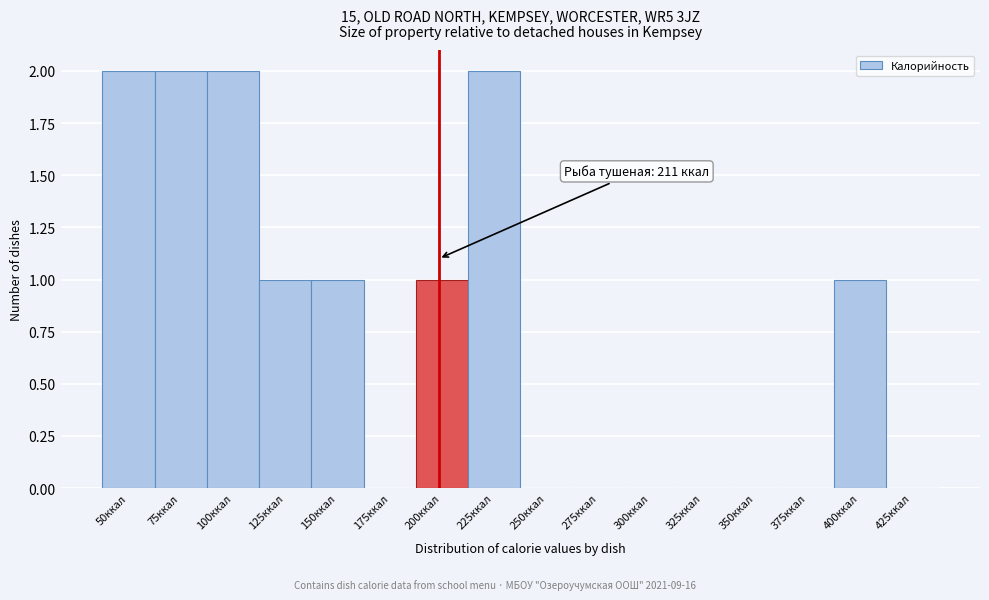

Reading left to right, what are all the values shown in this chart?

50ккал=2	75ккал=2	100ккал=2	125ккал=1	150ккал=1	175ккал=0	200ккал=1	225ккал=2	250ккал=0	275ккал=0	300ккал=0	325ккал=0	350ккал=0	375ккал=0	400ккал=1	425ккал=0